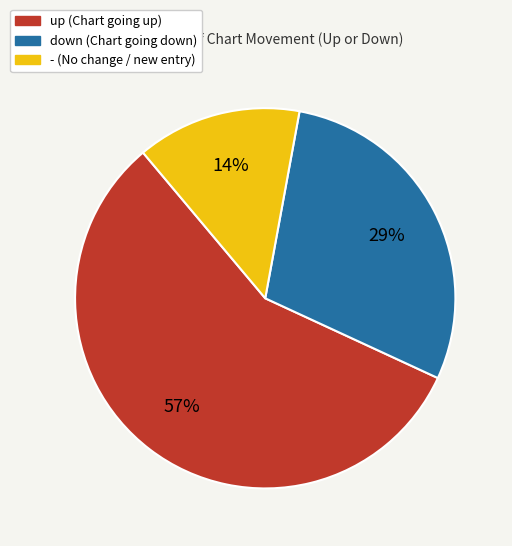

Combined, do up and - account for over 50%?

Yes